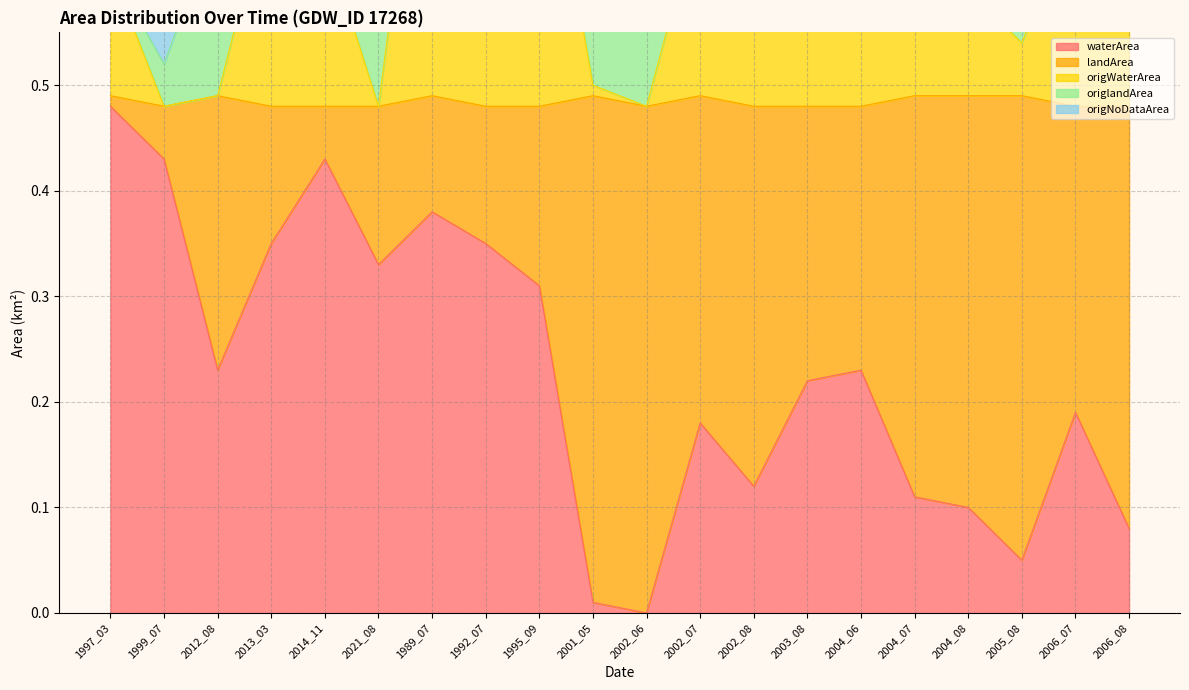

What is the sum of all origNoDataArea values?

17.3